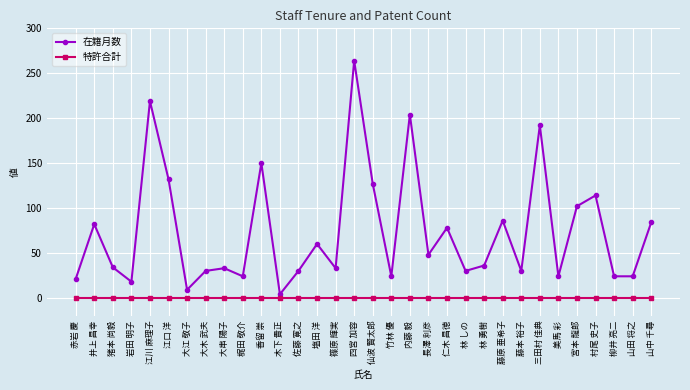

At which category is the sum across all series the highest?

四宮 加容